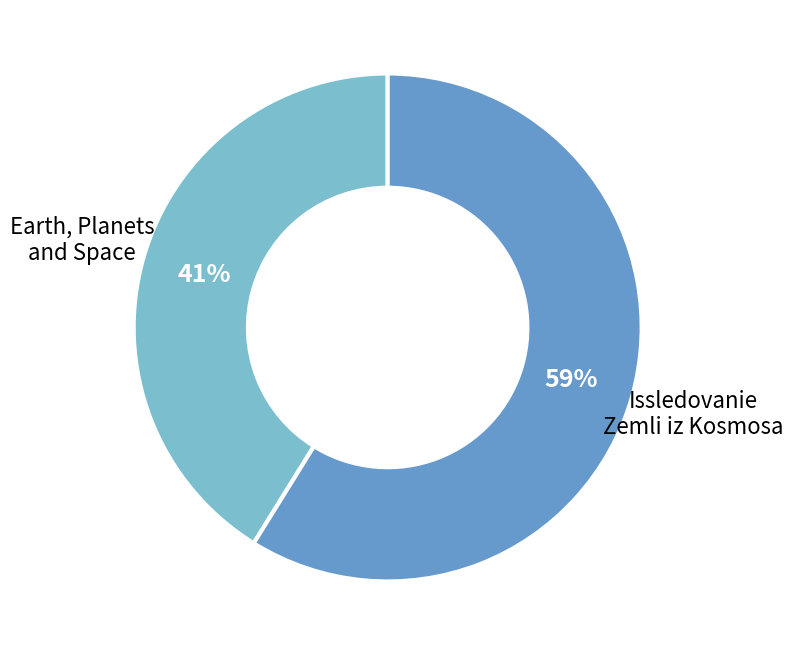

Does any single category account for the majority?

Yes